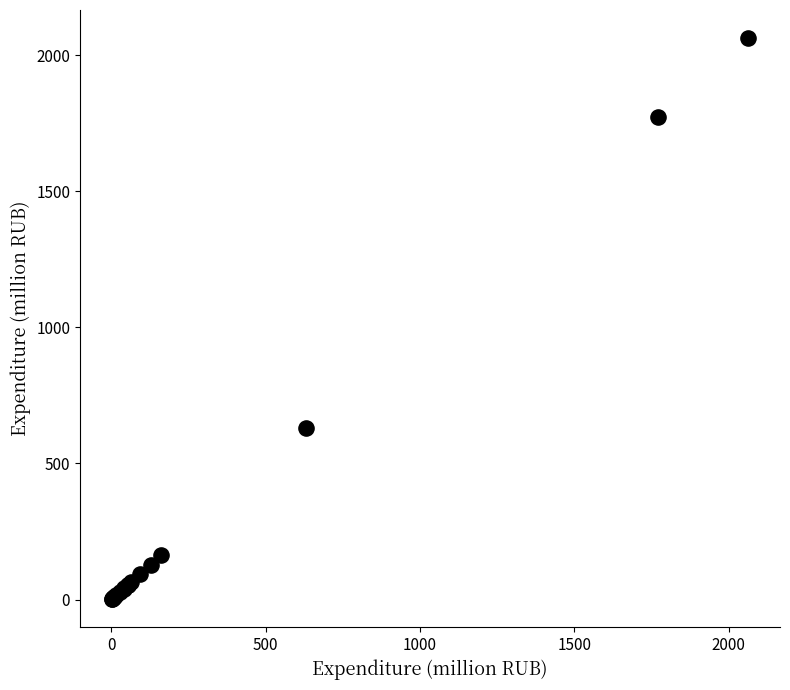

What Y value in the scatter plot is closest to 1032?

632.0